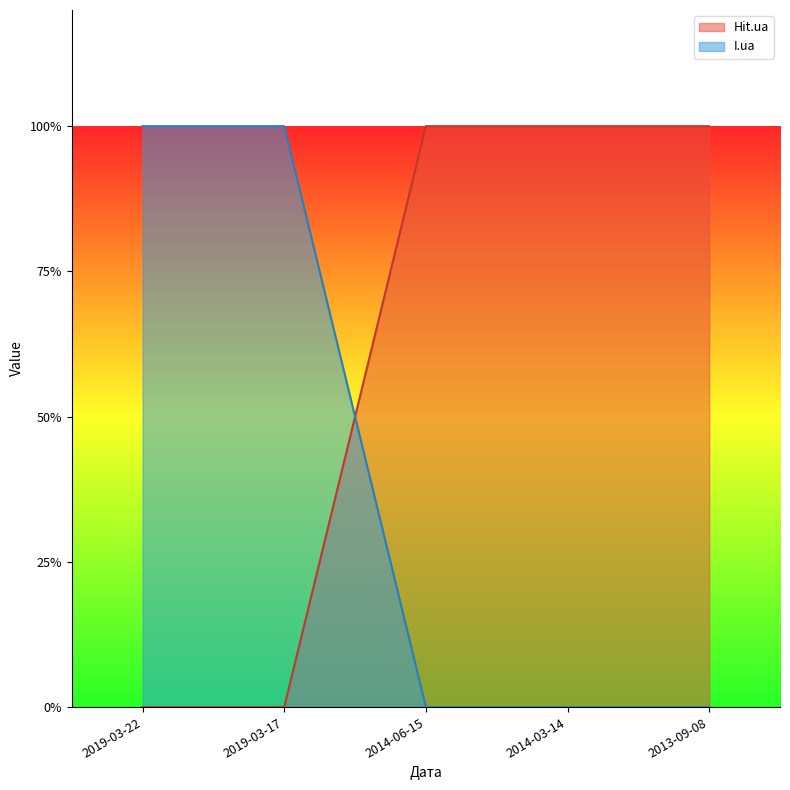

What is the difference between the second highest and minimum values in the I.ua series?

1